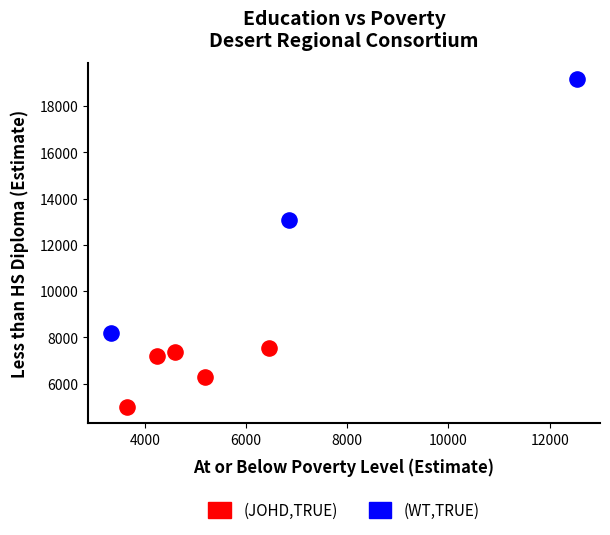

Which series contains the highest Y value?

(WT,TRUE)